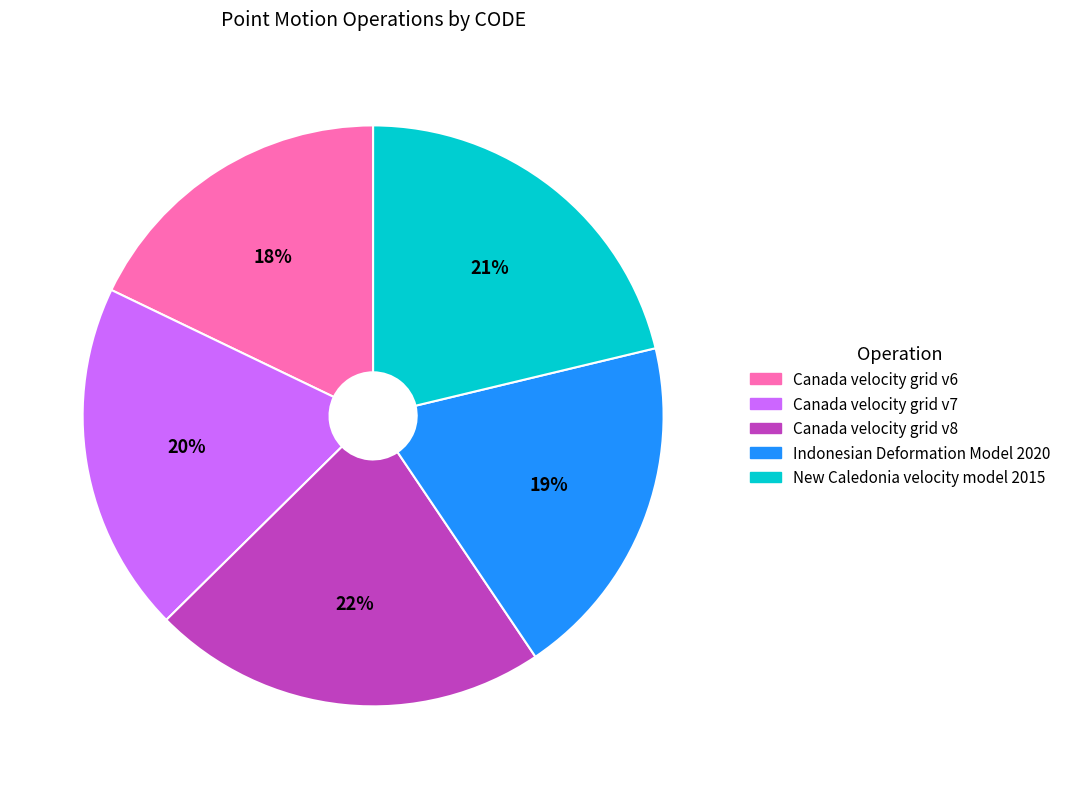

The Canada velocity grid v8 slice represents 22% of the pie. True or false?

True